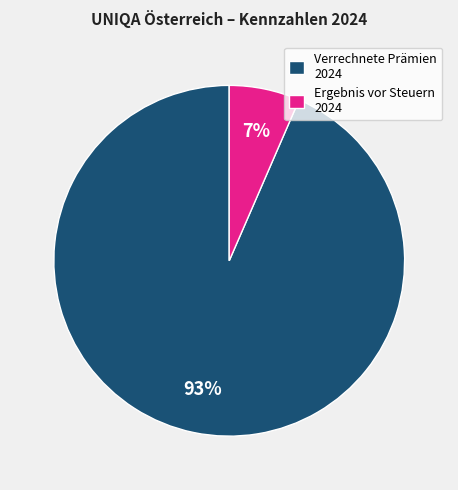

Do Verrechnete Prämien 2024 and Ergebnis vor Steuern 2024 together represent more than half of the pie?

Yes